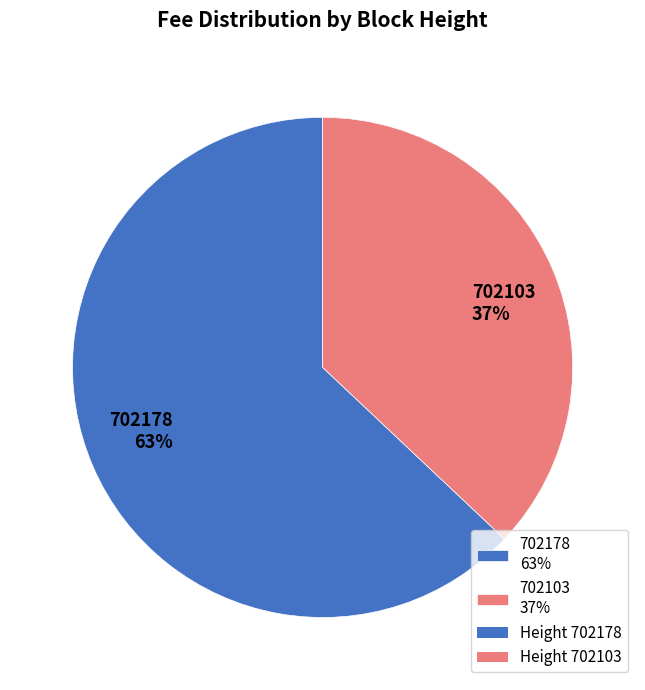

Which category has the biggest portion of the pie?

702178